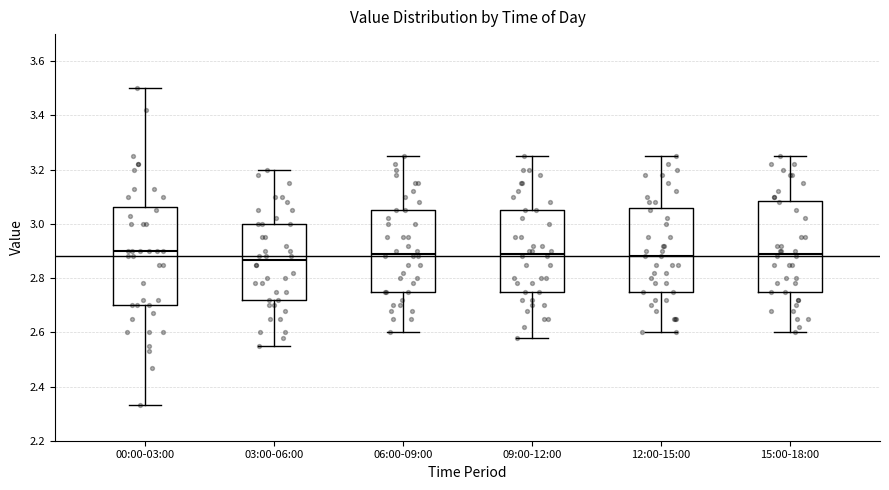

Where does the lower whisker of the box for 09:00-12:00 end on the y-axis? The values are not printed on the chart, so give them approximately, as read against the axis.

2.58